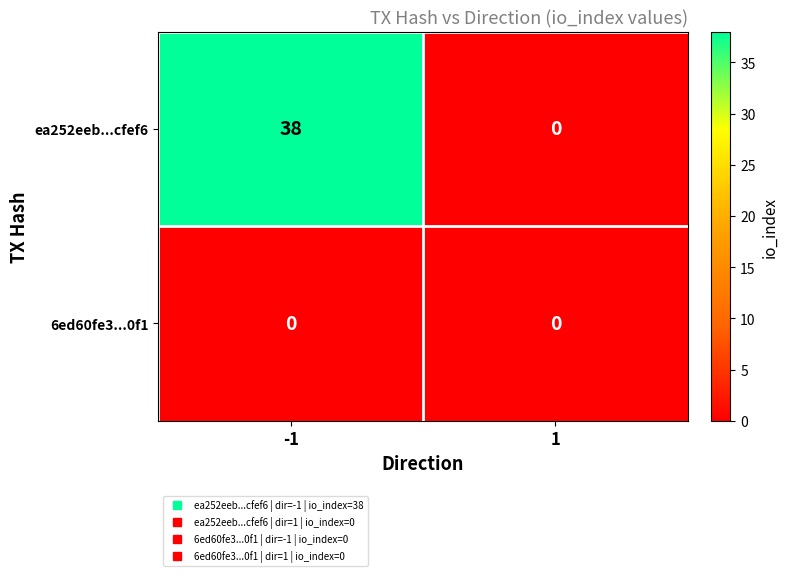

Rank the series by their average value, from lowest to highest.

6ed60fe3...0f1, ea252eeb...cfef6